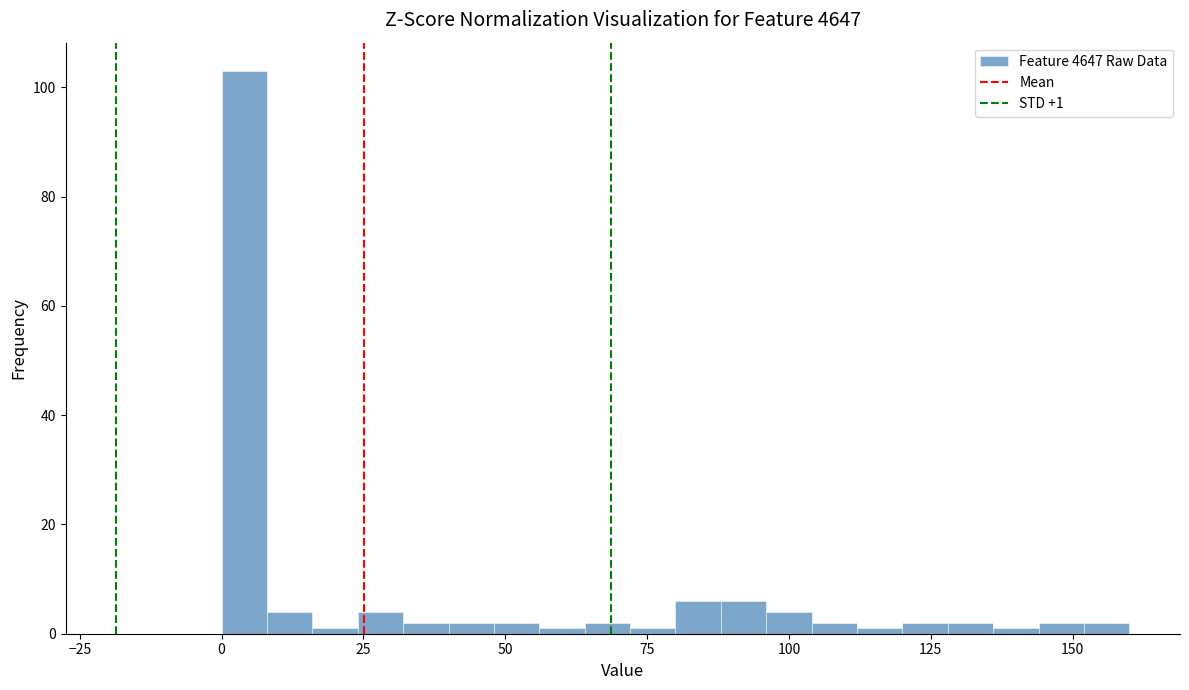

Around what value on the x-axis is the tallest bar? Give the approximate position of its centre, as read against the axis.

5